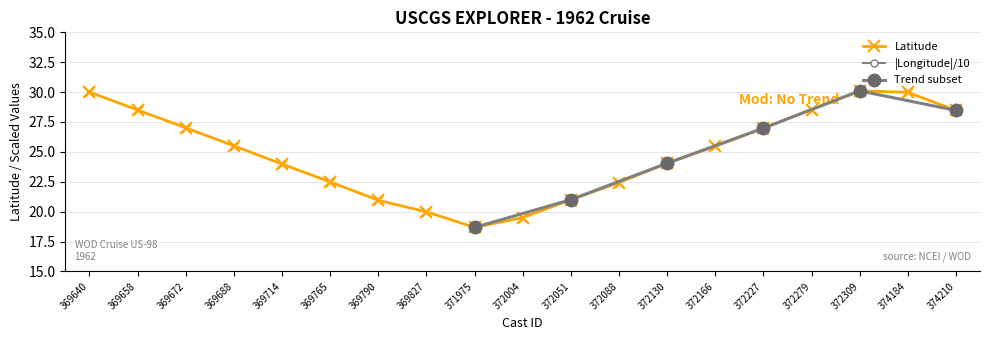

What is the highest value of the Latitude series?

30.1